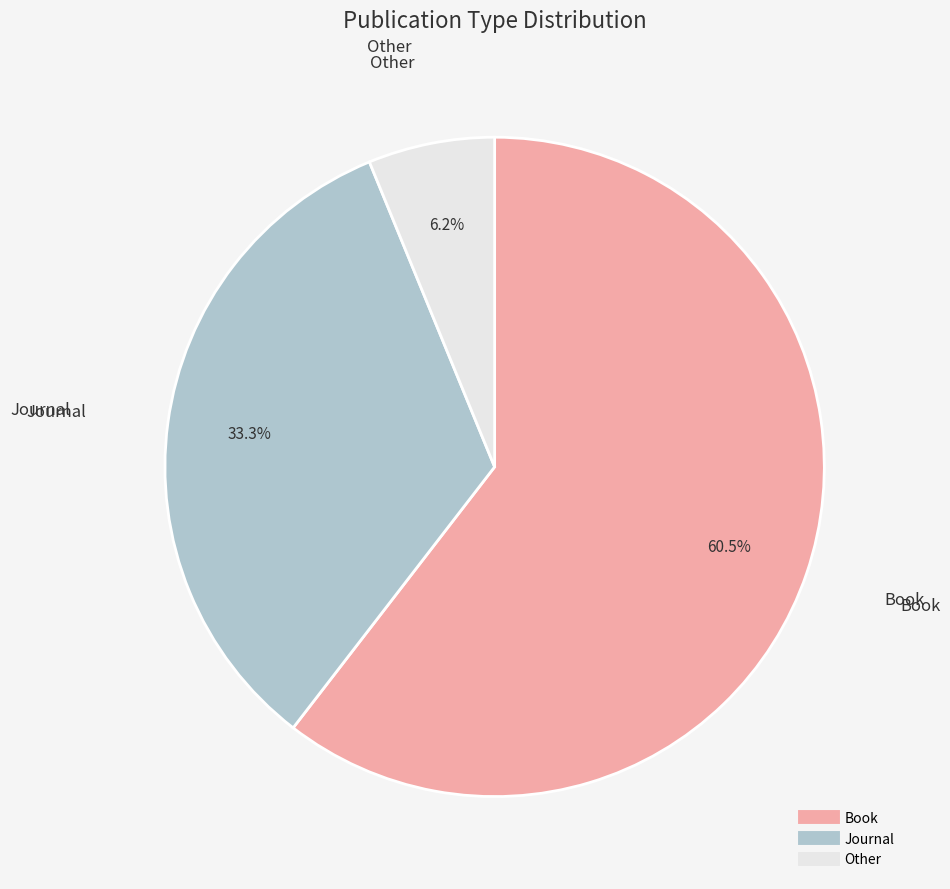

To the nearest percent, what is the difference between the largest and smallest slice percentages?

54%